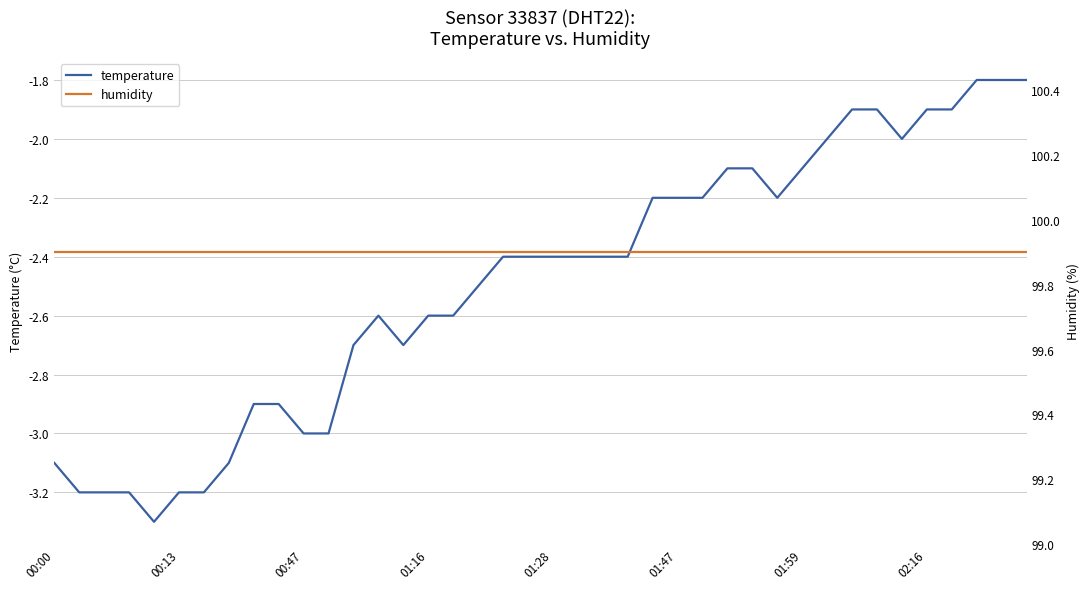

The value of temperature at 00:47 is -5.2. True or false?

False